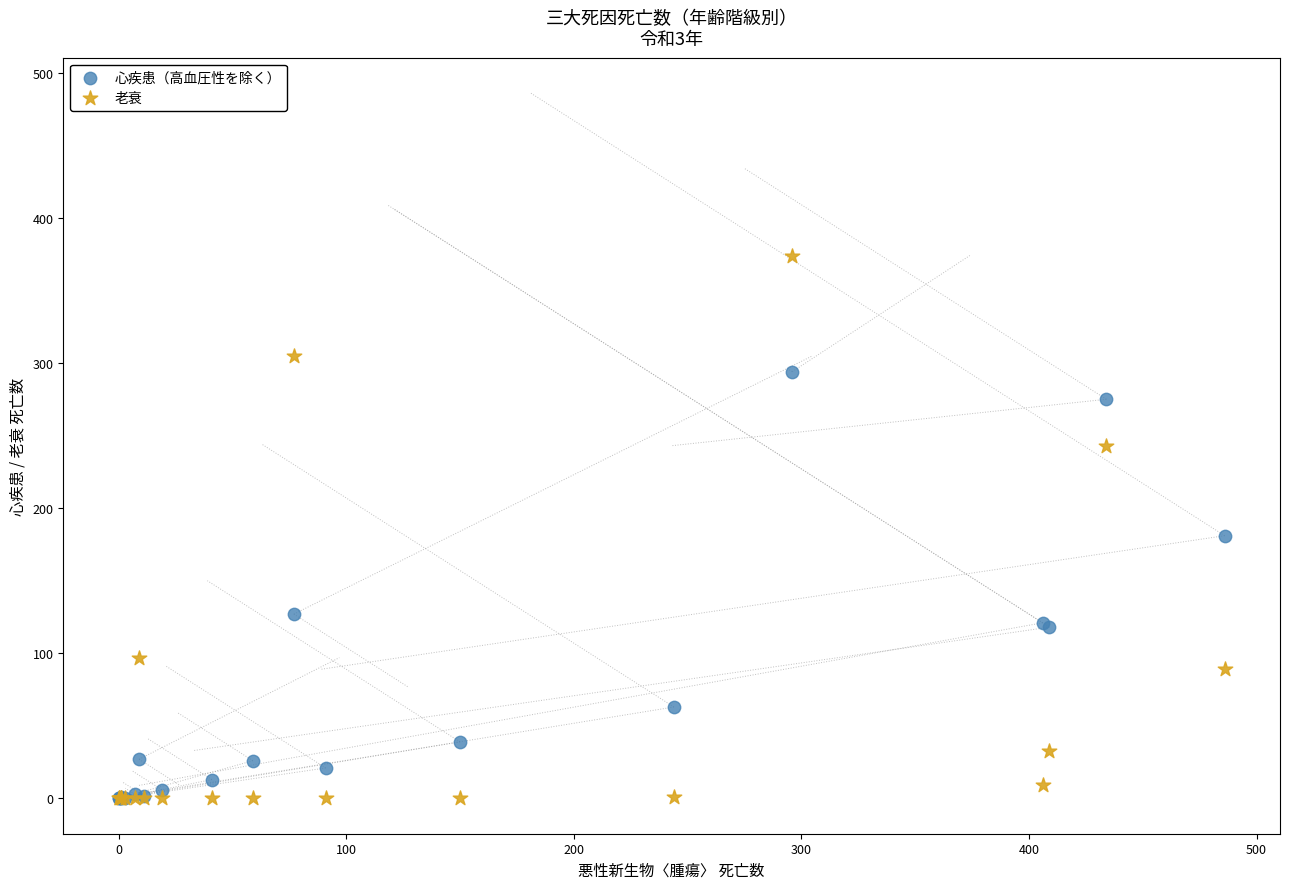

In the 心疾患（高血圧性を除く） series, what Y value is closest to 147?

127